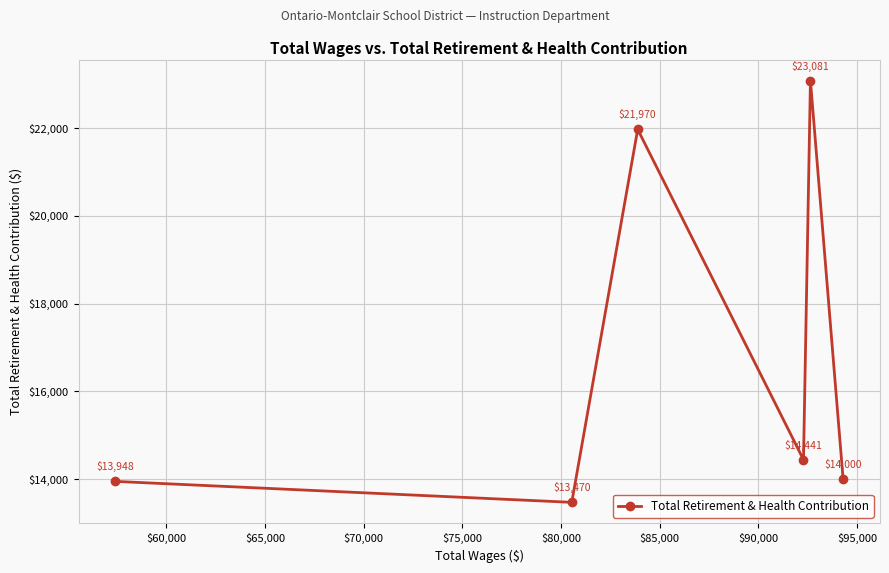

How many interior local valleys (lower than both neighbors) does the data have?

2